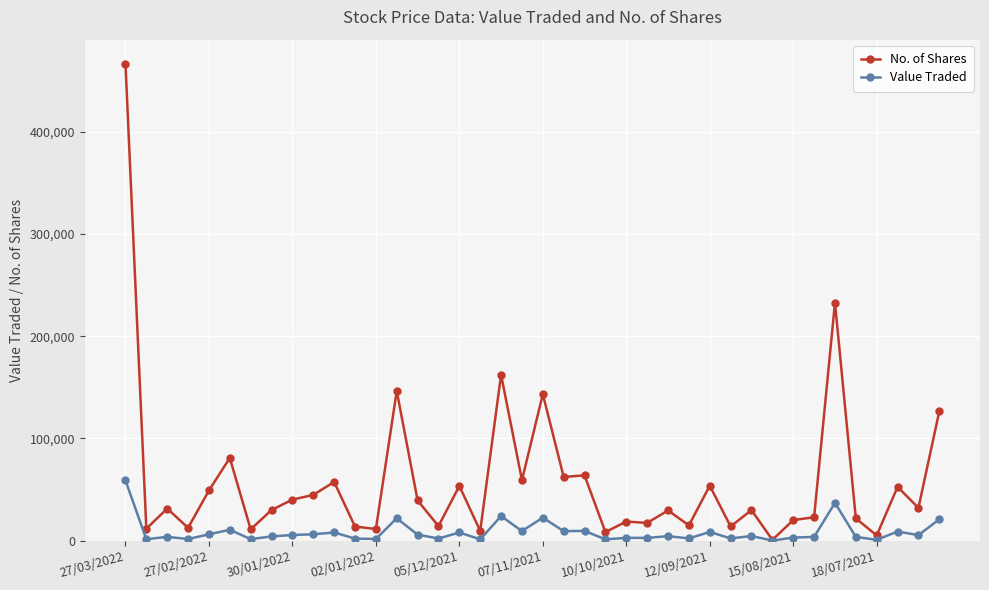

At how many categories does at least one series exceed 109517?

6